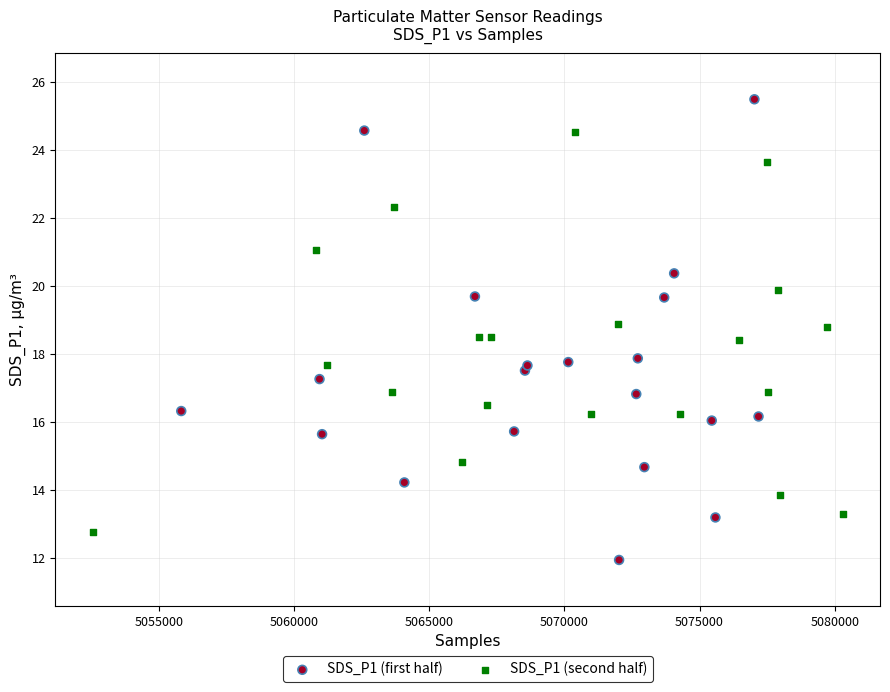

What are all the series names shown in the legend?

SDS_P1 (first half), SDS_P1 (second half)